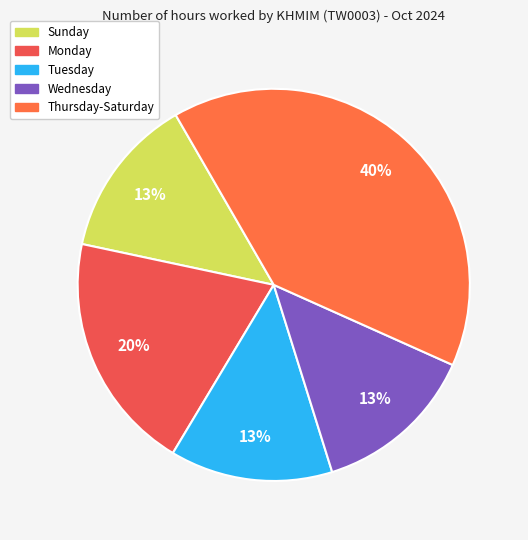

To the nearest percent, what is the average slice percentage?

20%